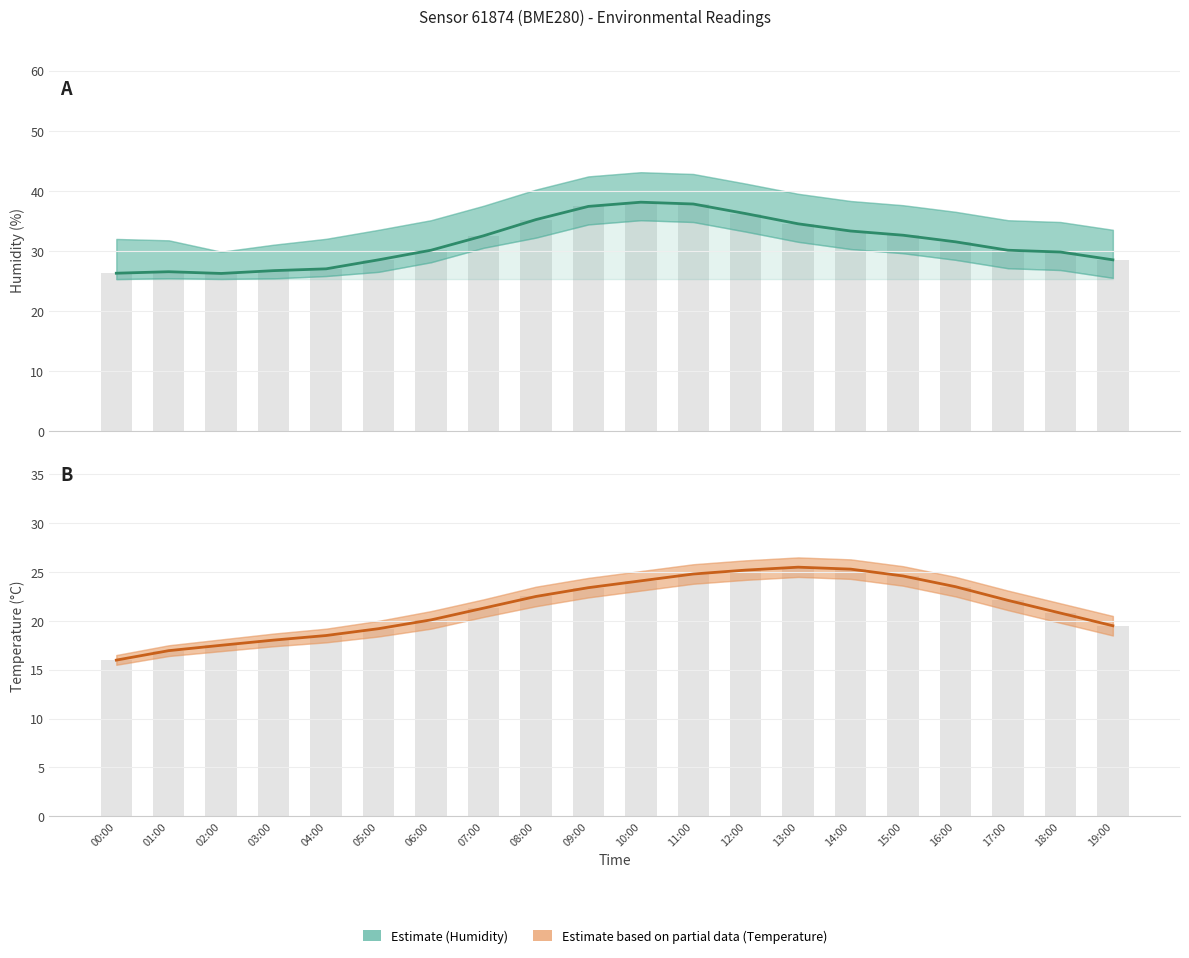

The Estimate series shows 29.8 at 18:00. True or false?

True